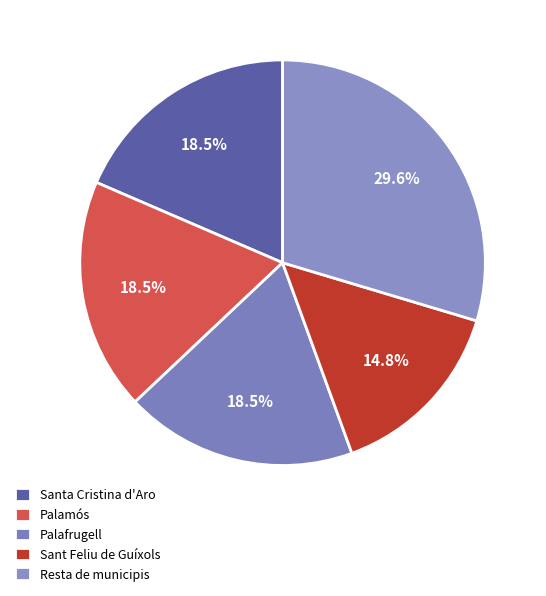

What percentage is the Sant Feliu de Guíxols slice, to the nearest percent?

15%